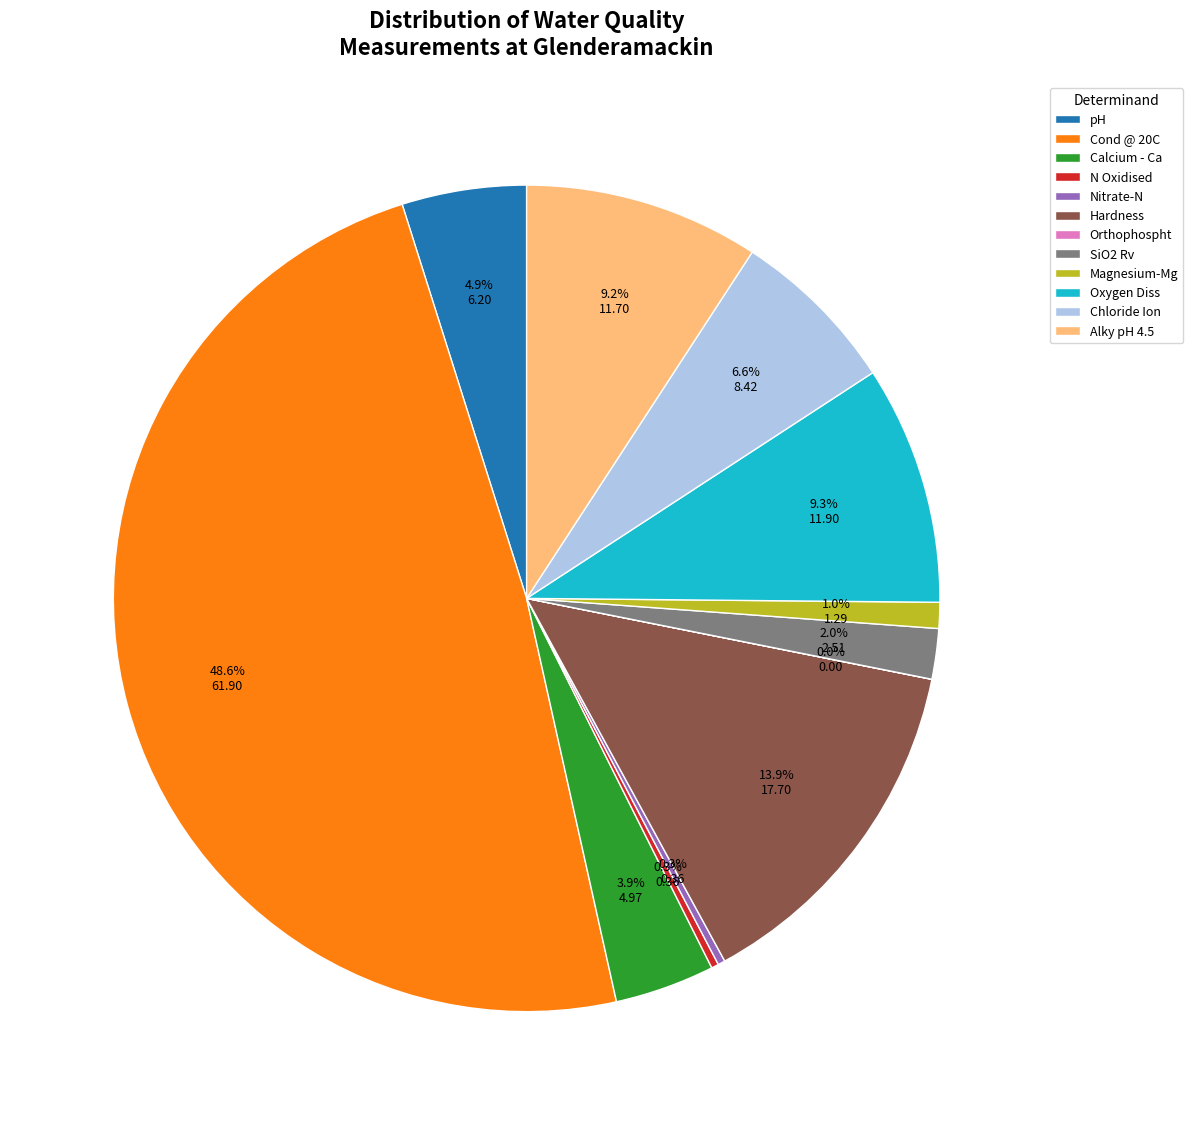

Is the sum of Hardness and Nitrate-N greater than half?

No